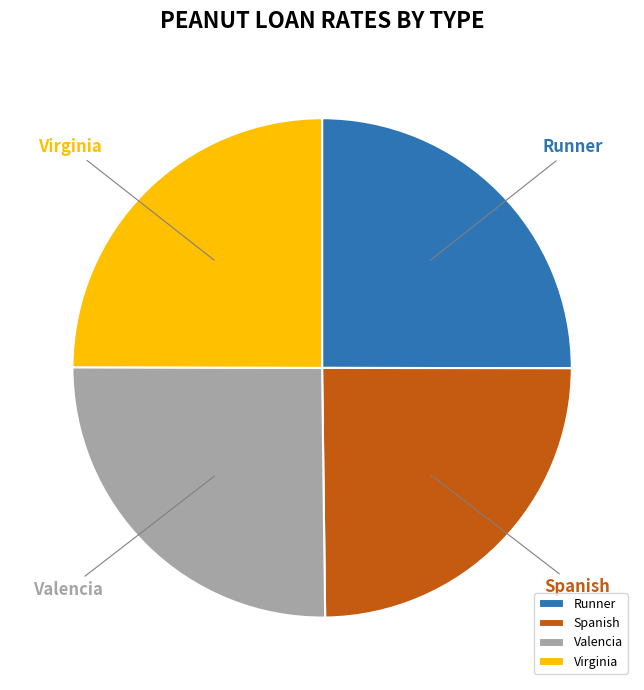

How many segments does this pie chart have?

4